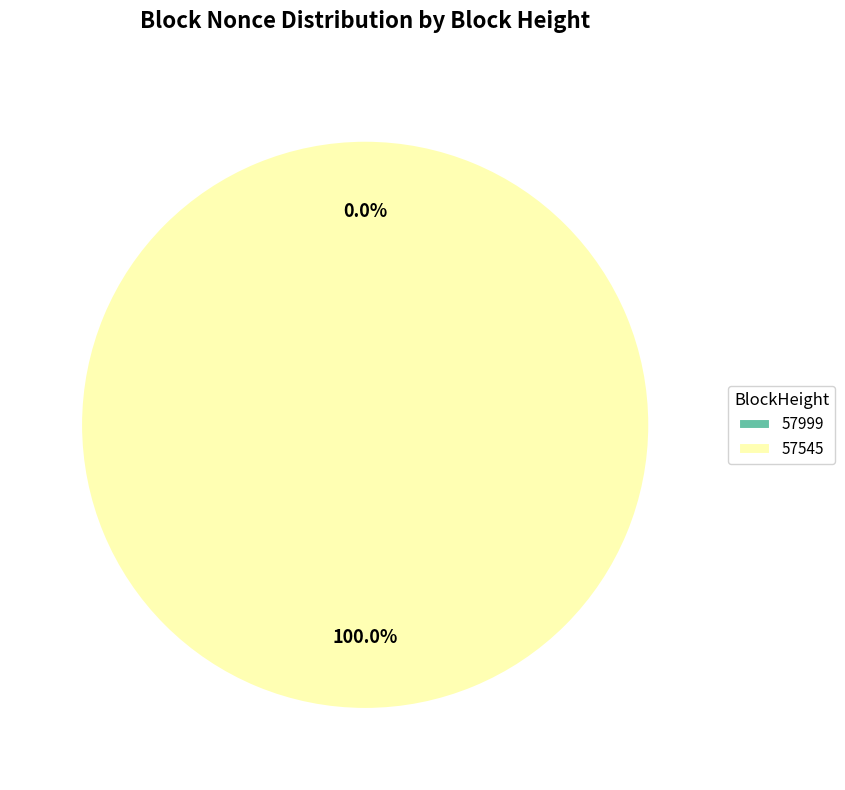

The 57545 slice represents 99% of the pie. True or false?

False